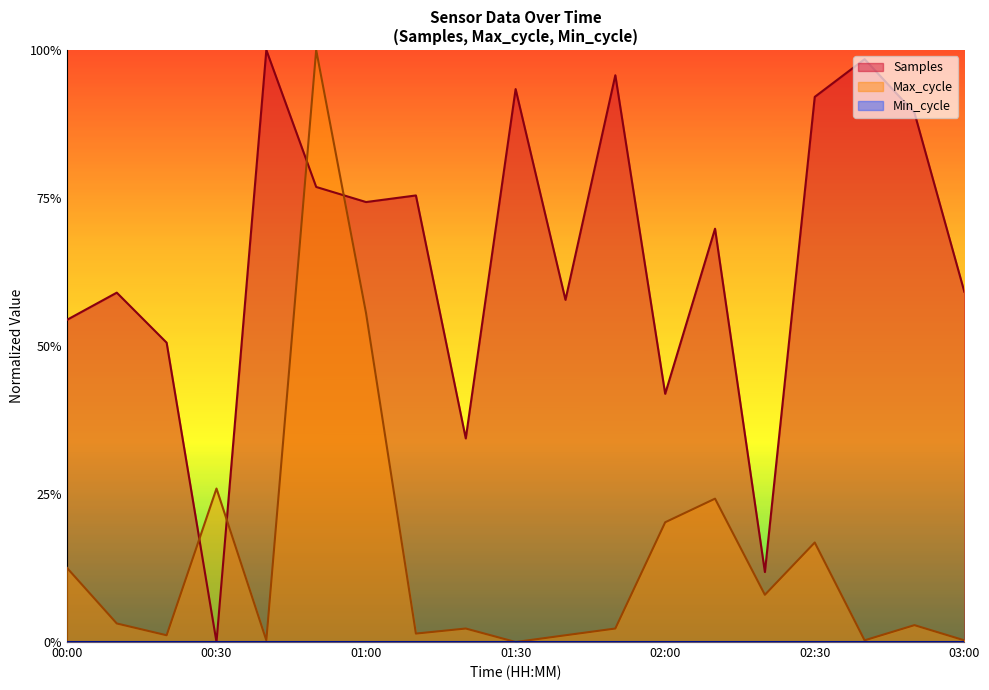

The Max_cycle series shows 0.2 at 02:30. True or false?

True